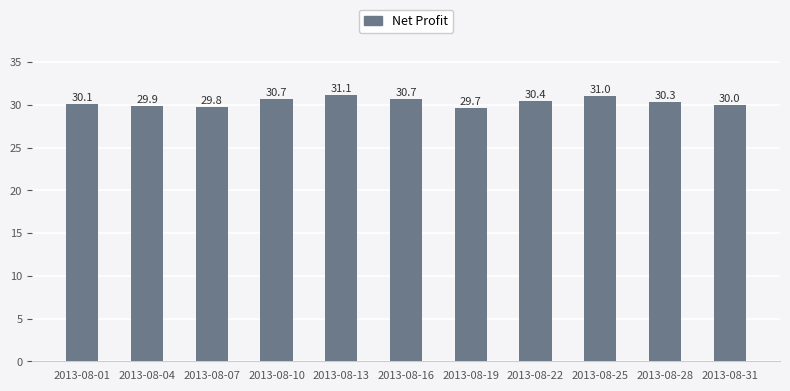

What is the sum of all values?

333.7